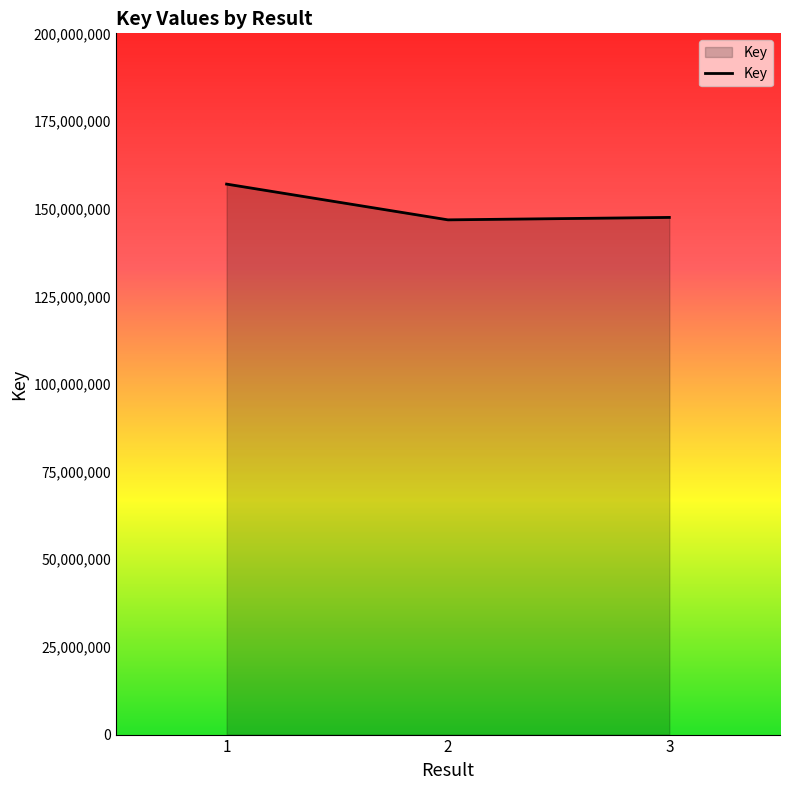

What is the ratio of the value at 2 to the value at 1?

0.9